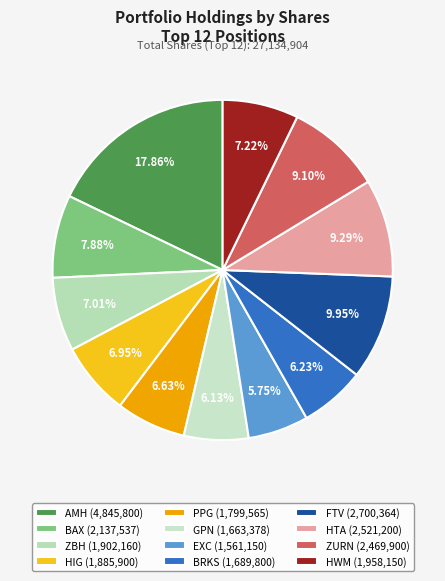

Rank the categories by value from lowest to highest.

EXC, GPN, BRKS, PPG, HIG, ZBH, HWM, BAX, ZURN, HTA, FTV, AMH